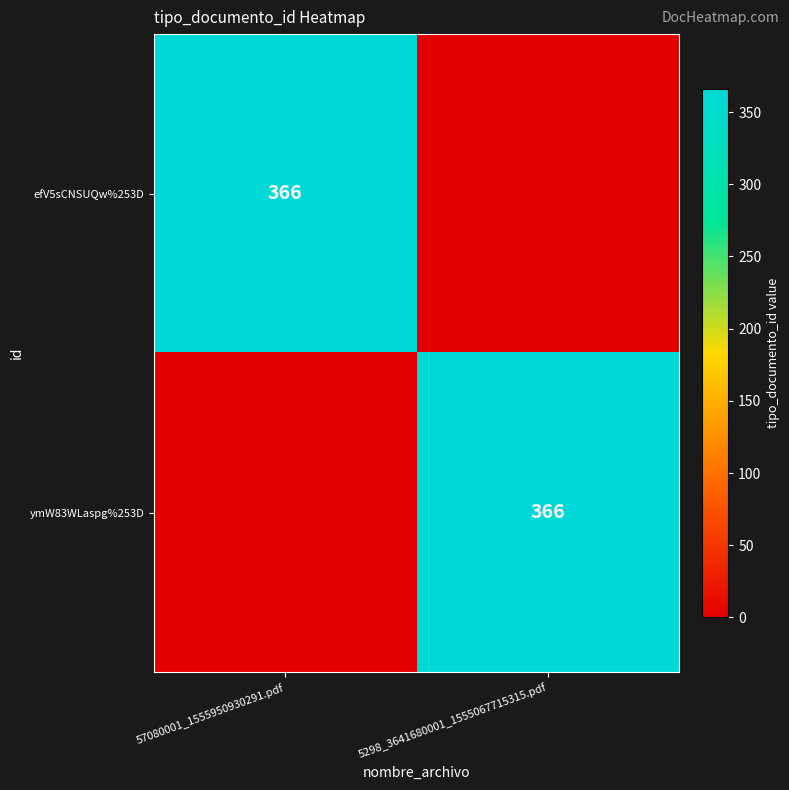

At how many categories does at least one series exceed 296?

2